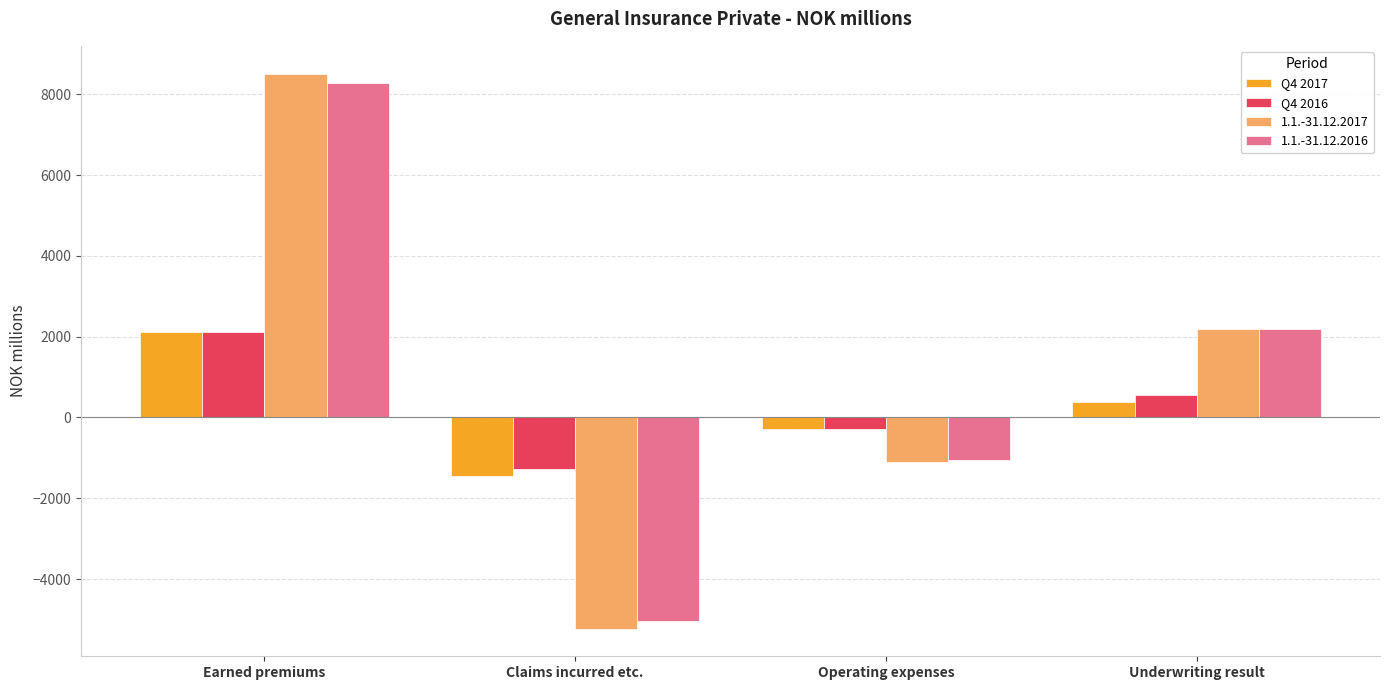

Reading left to right, list all the values displayed in this chart.

Q4 2017: 2123.4	-1449.5	-281.0	392.9
Q4 2016: 2111.6	-1283.4	-278.3	549.9
1.1.-31.12.2017: 8516.5	-5226.2	-1090.3	2200.0
1.1.-31.12.2016: 8291.3	-5030.8	-1063.8	2196.7